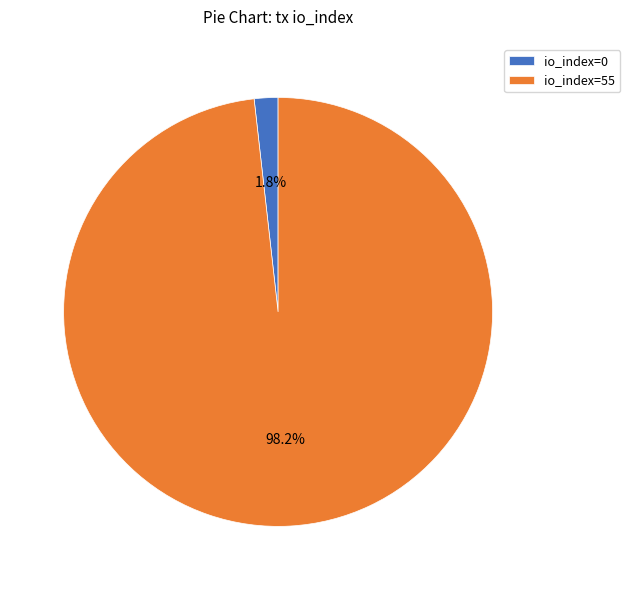

How many segments does this pie chart have?

2